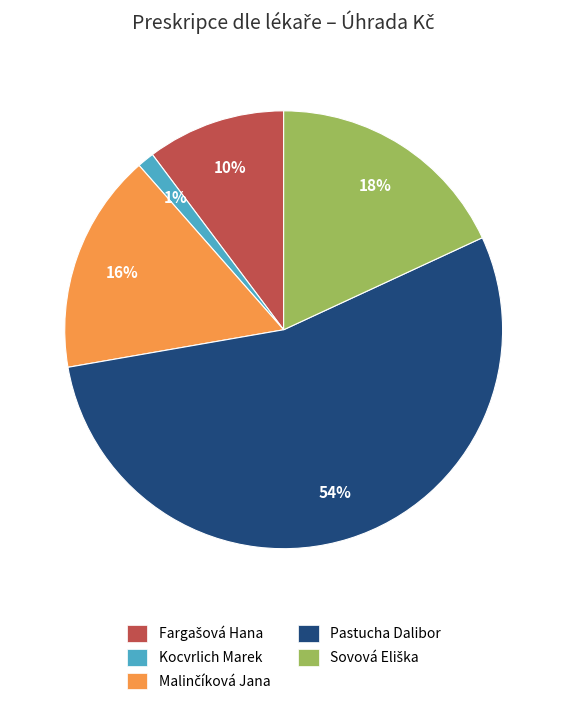

Is it true that Kocvrlich Marek is 1% of the pie?

True